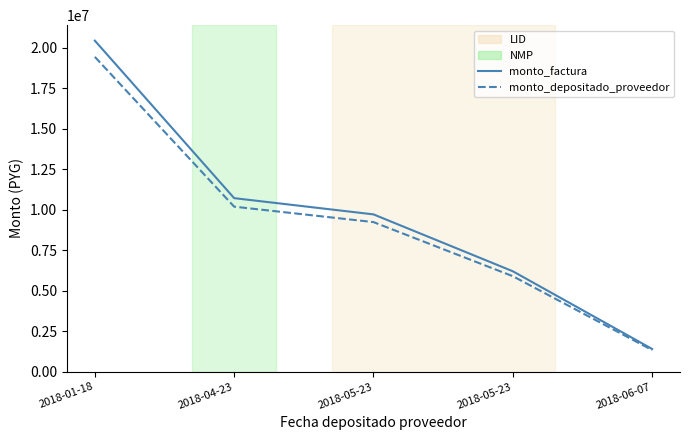

How many lines are shown in the chart?

2